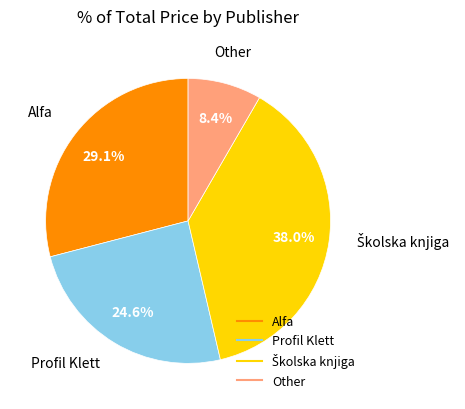

Is there a majority slice in this chart?

No